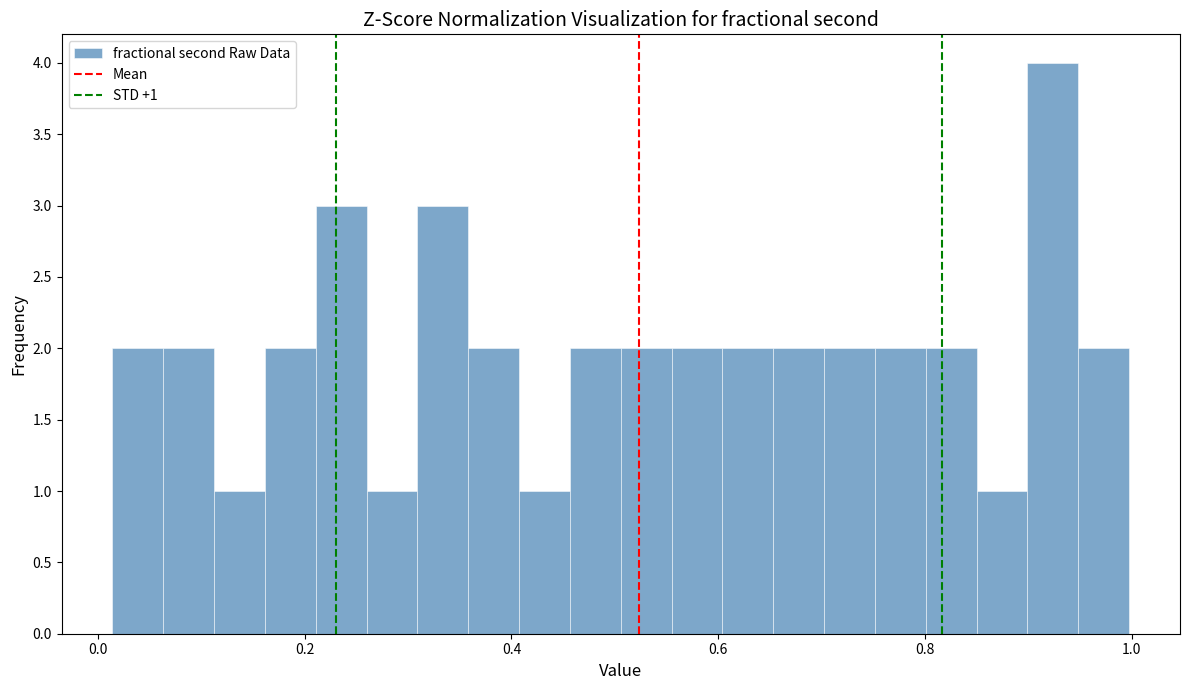

Read against the x-axis, roughly where is the centre of the tallest bar?

0.92